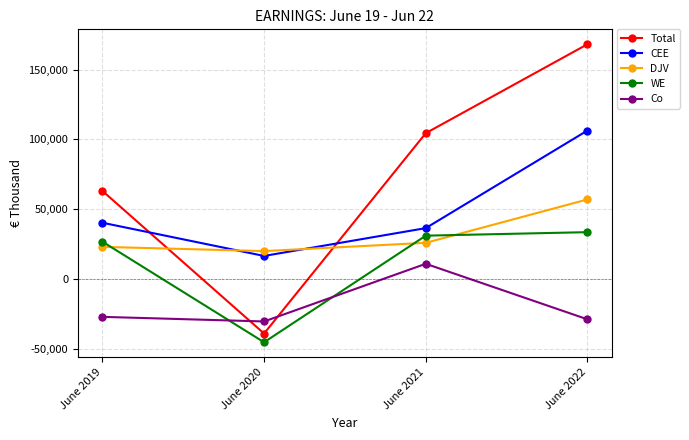

True or false: DJV has a value of 56998 at June 2022.

True